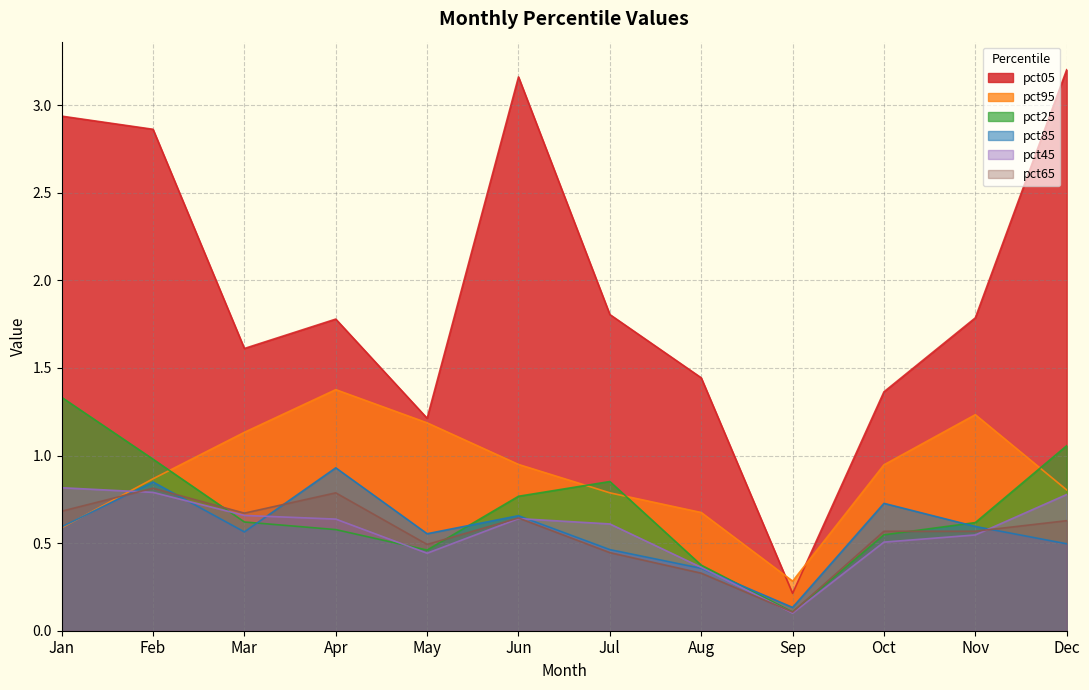

What are all the series names shown in the legend?

pct05, pct95, pct25, pct85, pct45, pct65